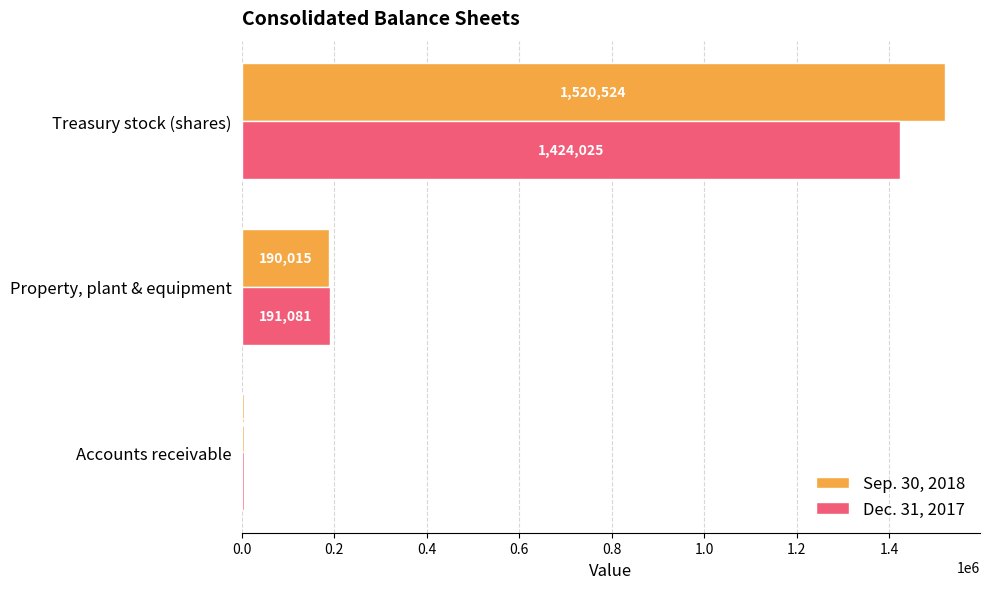

What is the difference between the maximum and minimum values in the Sep. 30, 2018 series?

1514987